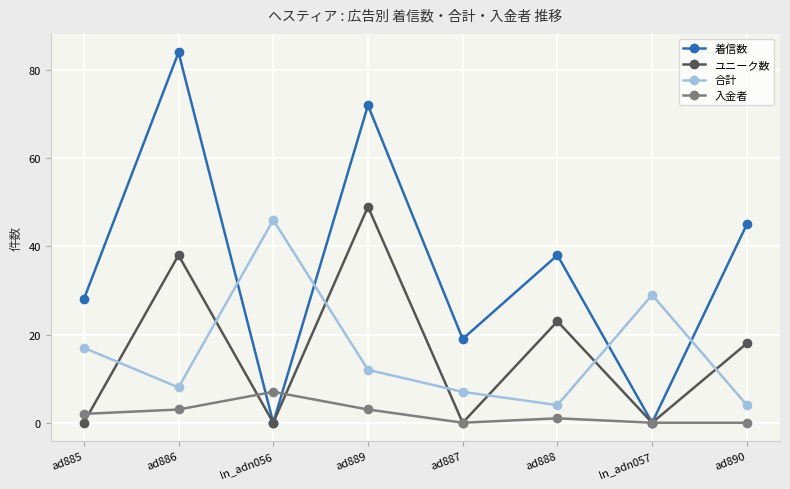

How many series are shown in this chart?

4